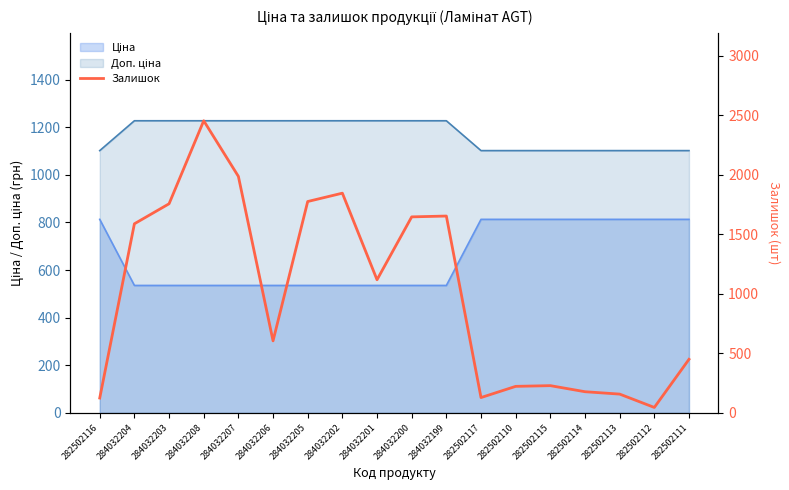

At which label does the data first exceed 1118?

284032204